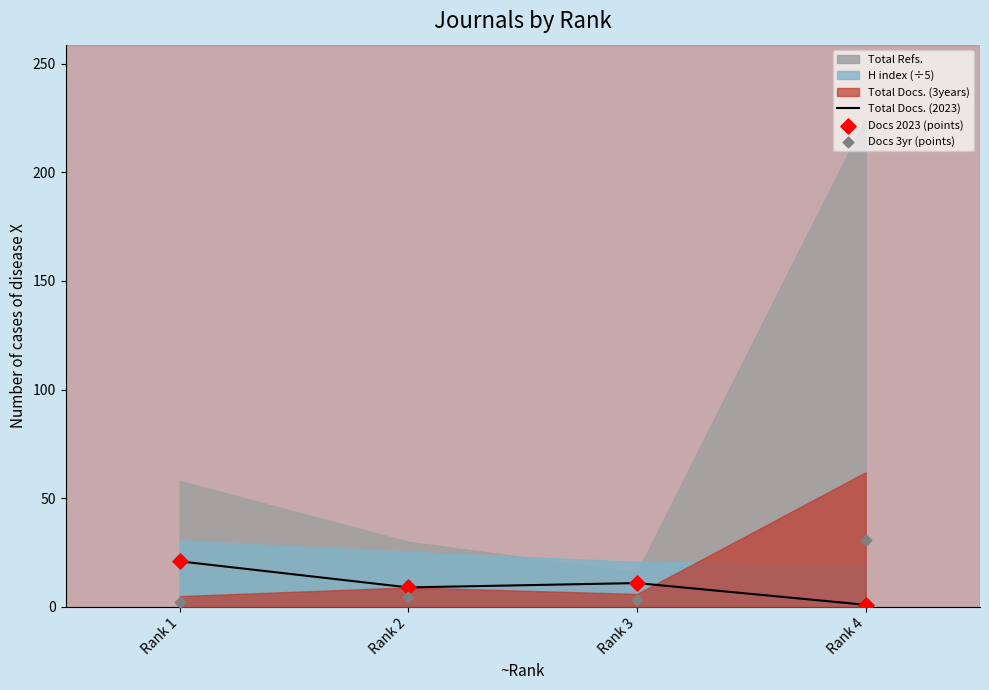

Which series contains the lowest Y value?

Total Docs. (2023)